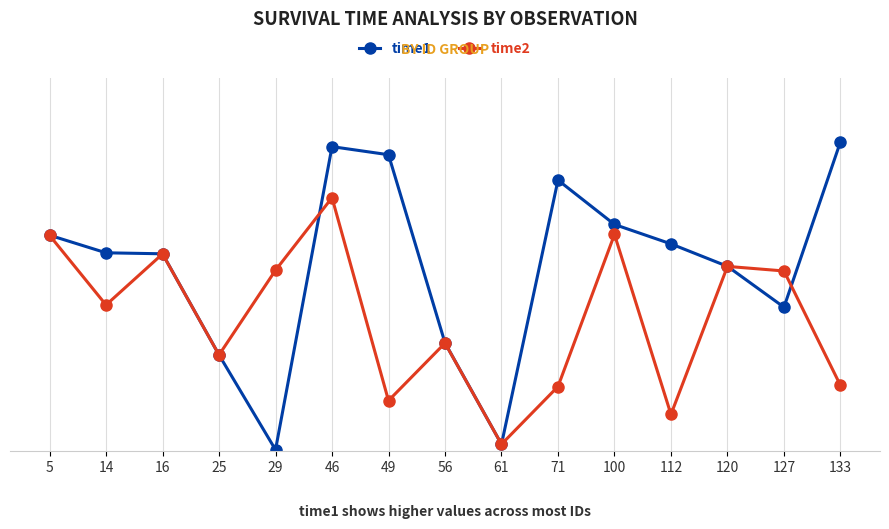

What is the difference between the maximum and minimum values in the time2 series?

52.8